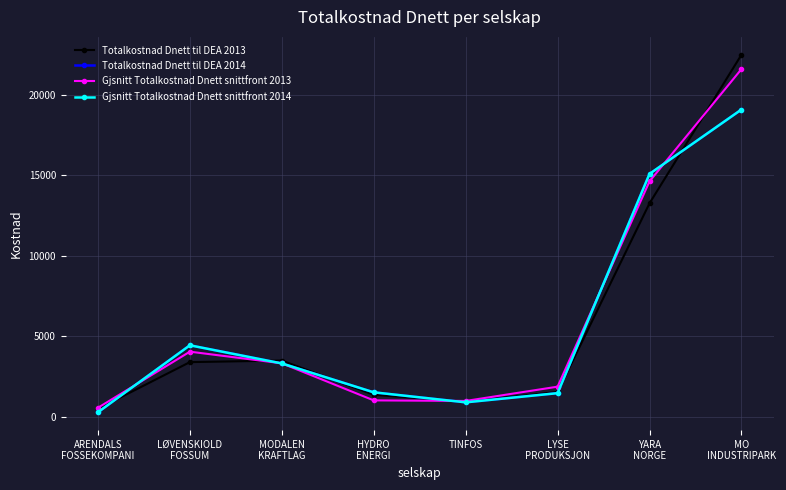

True or false: Gjsnitt Totalkostnad Dnett snittfront 2014 has more than 1 points higher than both neighbors.

False